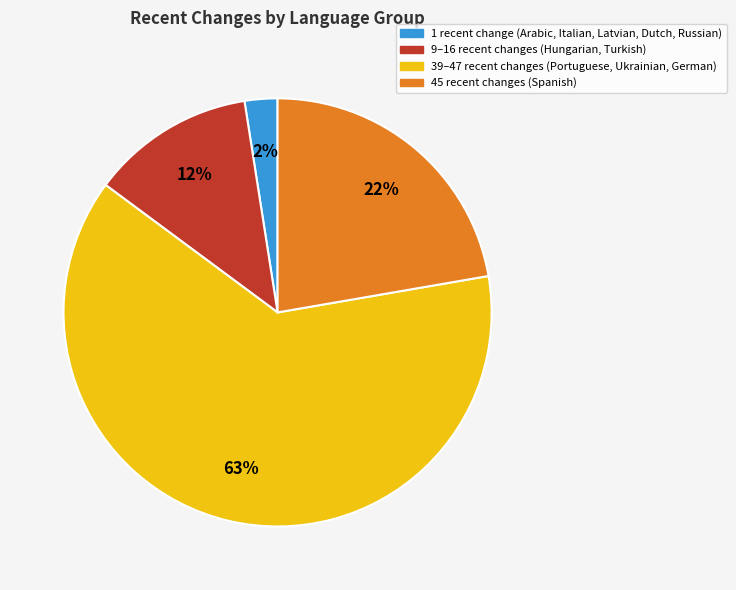

How many slices are in this pie chart?

4